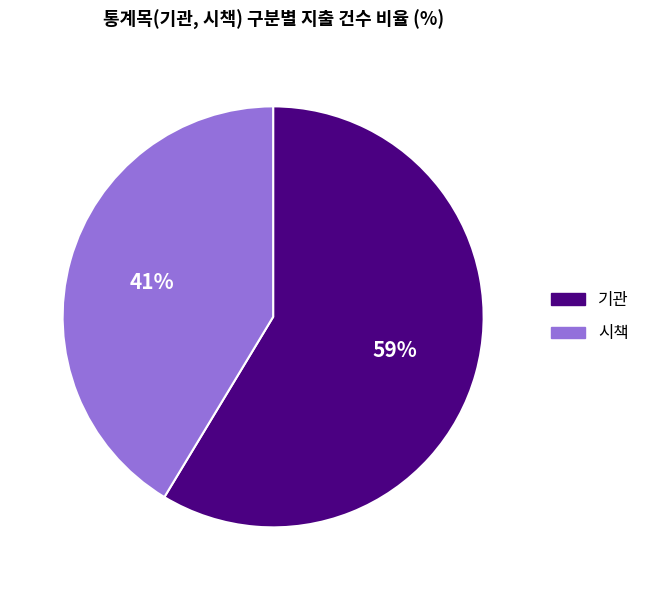

Rank the categories by value from highest to lowest.

기관, 시책